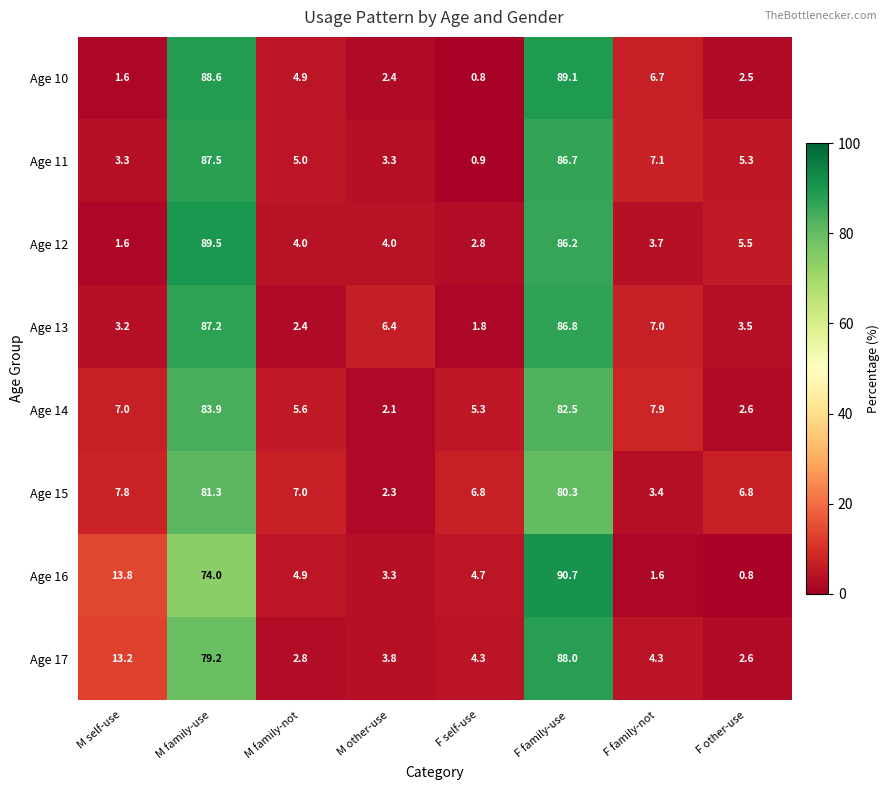

What is the sum of all Age 14 values?

196.9